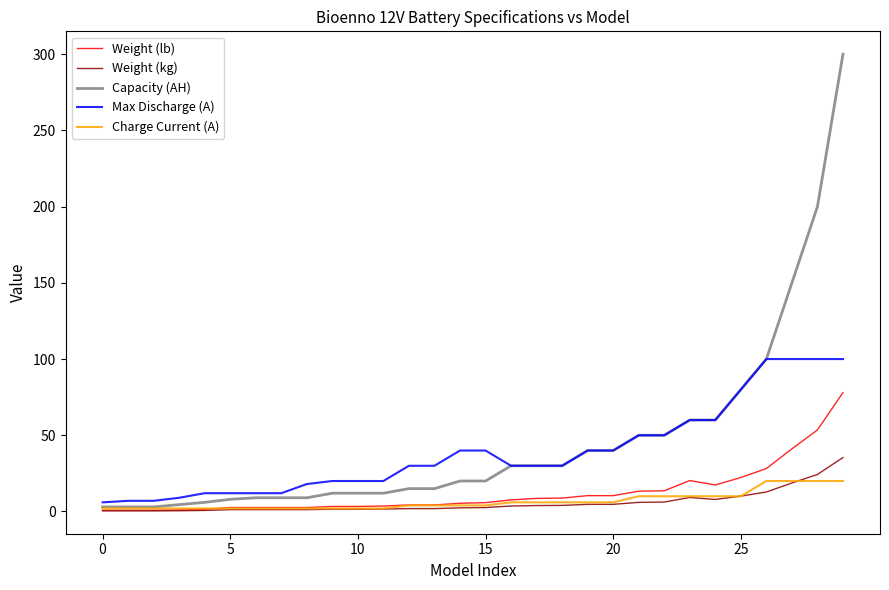

True or false: Weight (lb) has more than 0 points higher than both neighbors.

True